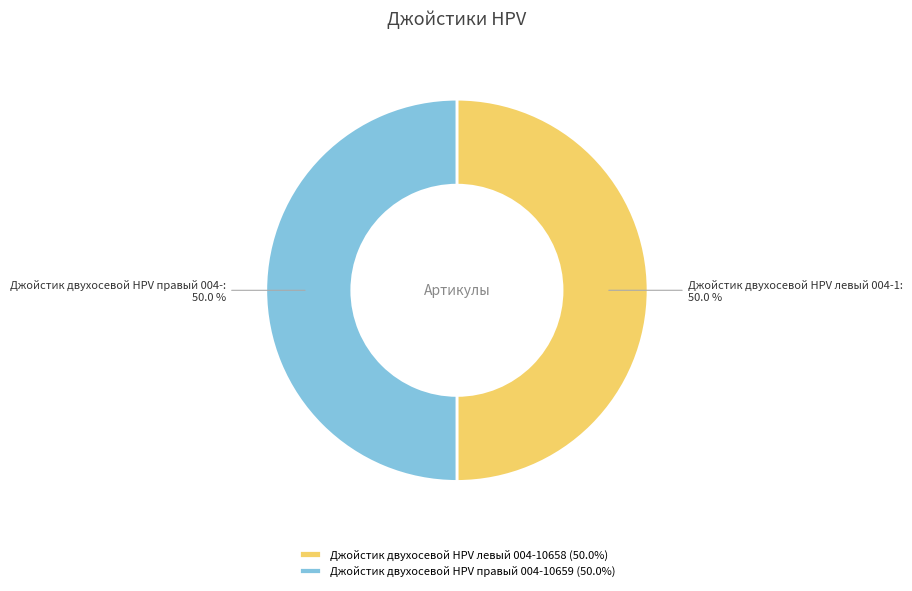

To the nearest percent, what is the combined percentage of Джойстик двухосевой HPV правый 004-10659 and Джойстик двухосевой HPV левый 004-10658?

100%